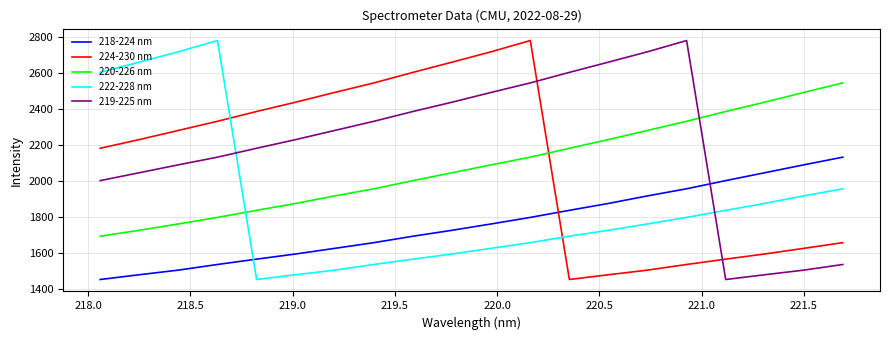

Which series has the largest total across all categories?

219-225 nm